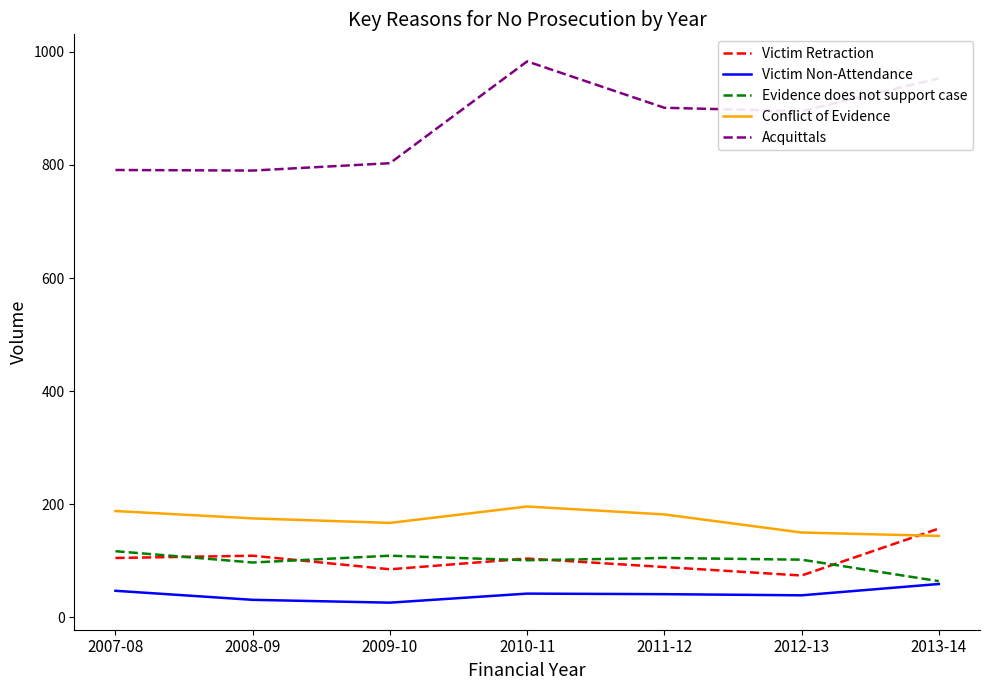

What is the minimum value for Evidence does not support case?

64